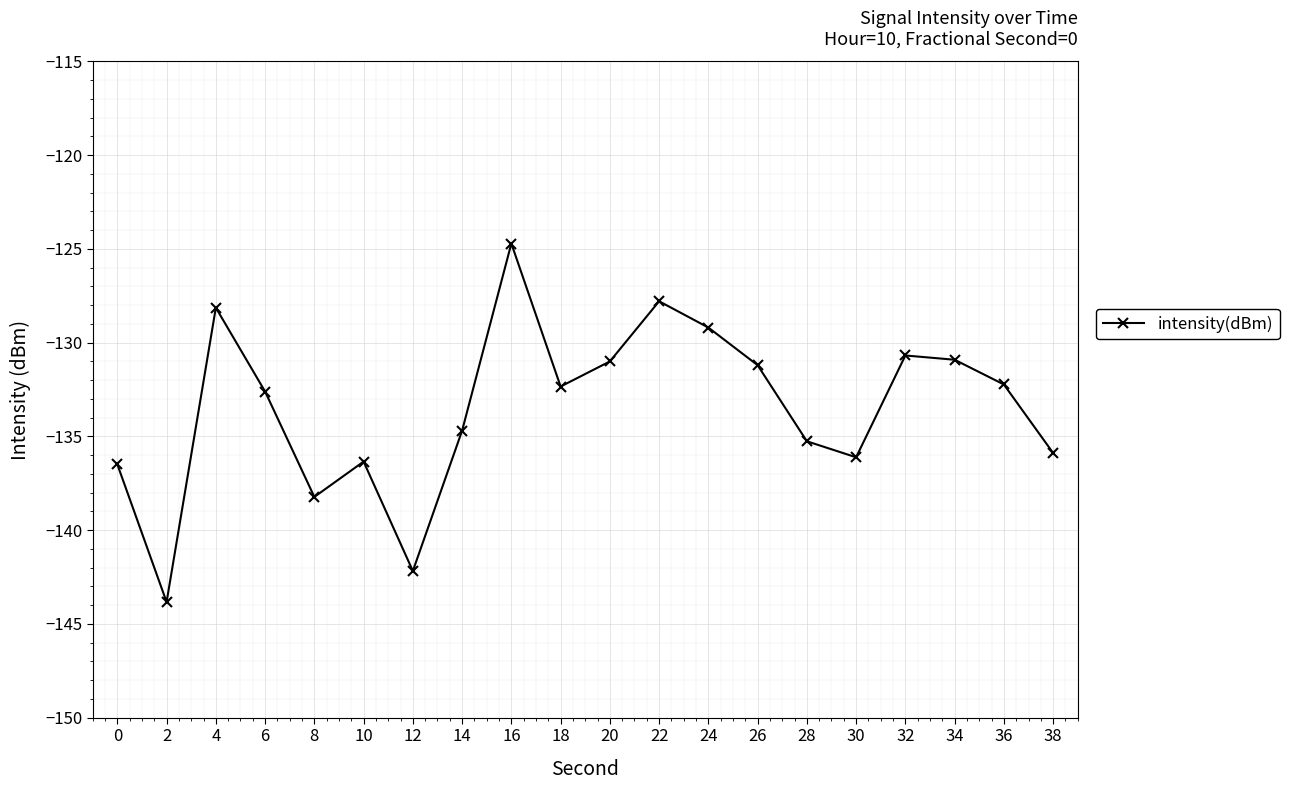

True or false: the data has more than 2 interior local peaks.

True